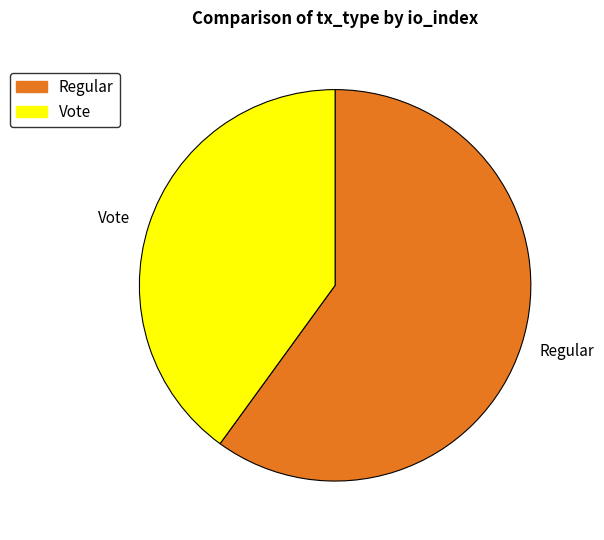

True or false: Vote accounts for 49% of the total.

False